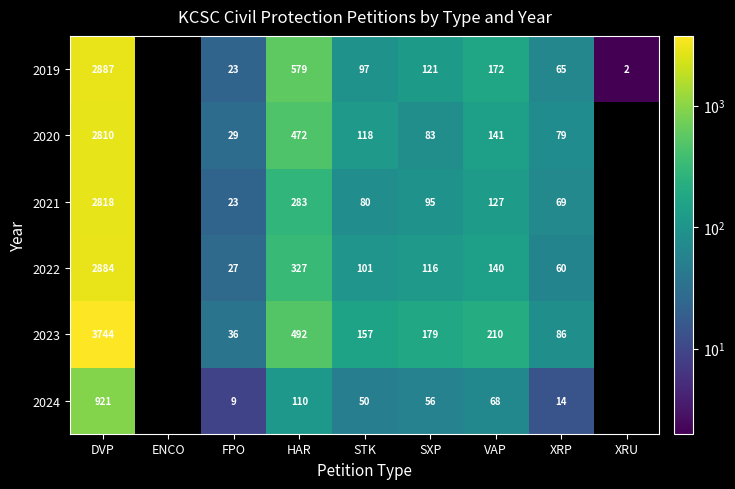

What is the greatest value displayed?

3744